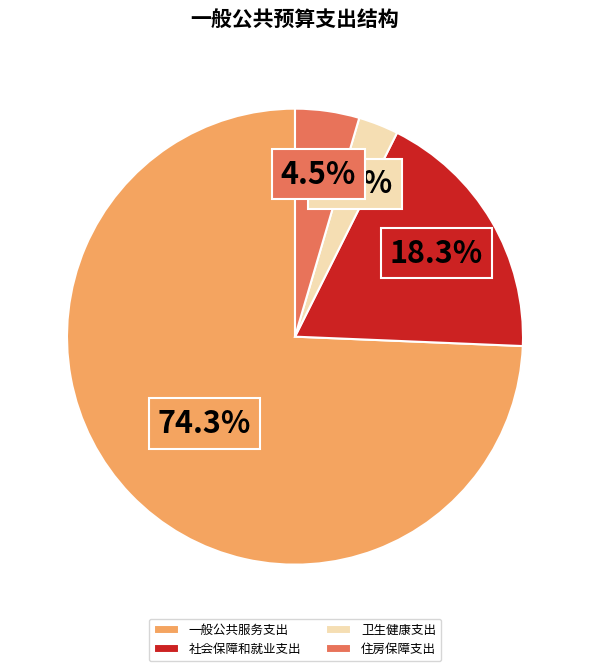

Which has a higher value, 卫生健康支出 or 一般公共服务支出?

一般公共服务支出